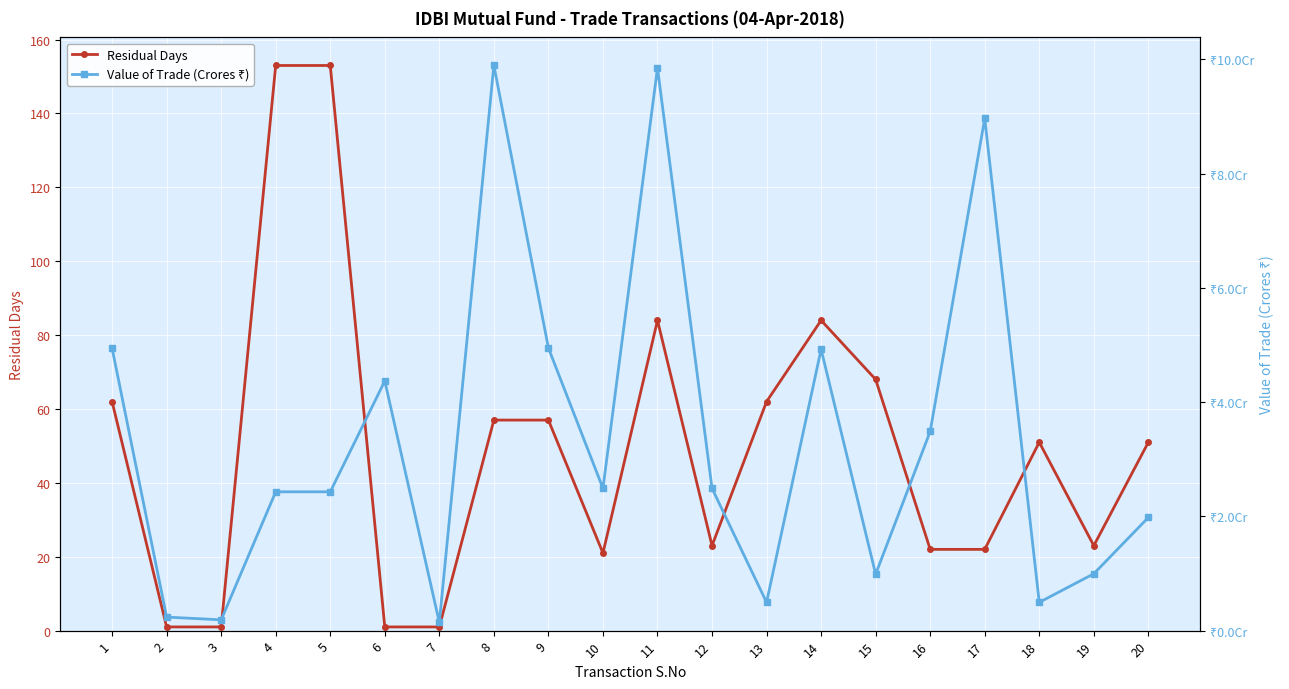

Which has a higher value, 3 or 14?

14